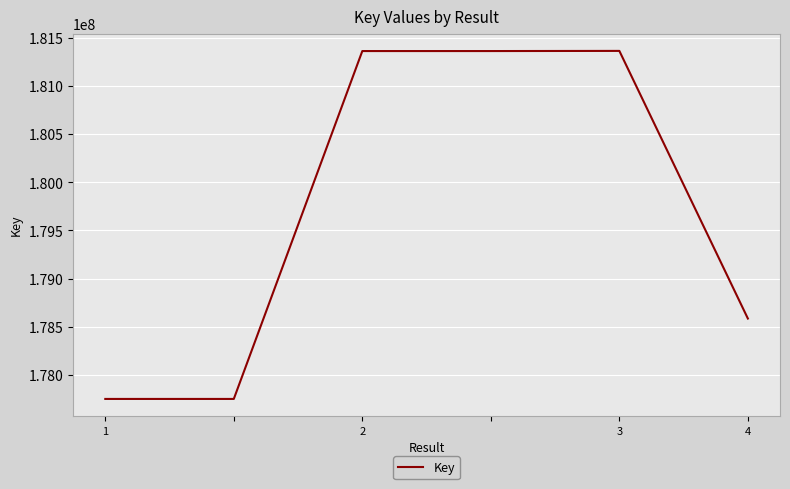

What is the greatest value displayed?

181368531